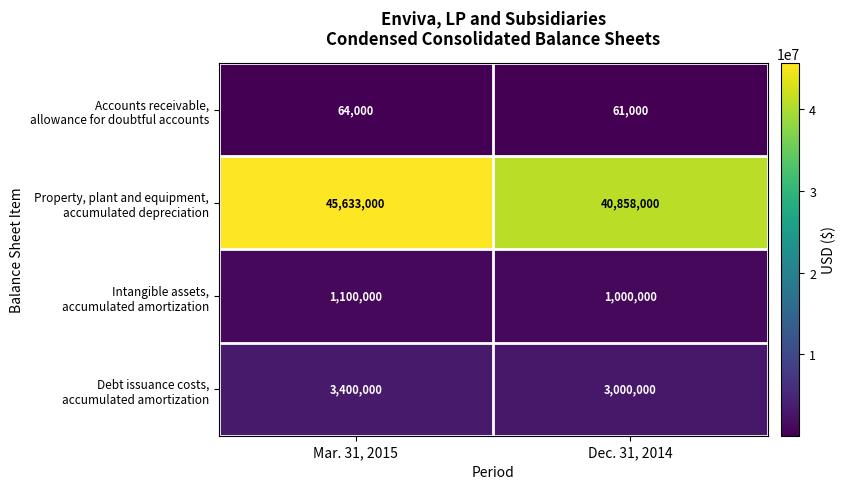

At which category does the chart reach its peak across all series?

Mar. 31, 2015